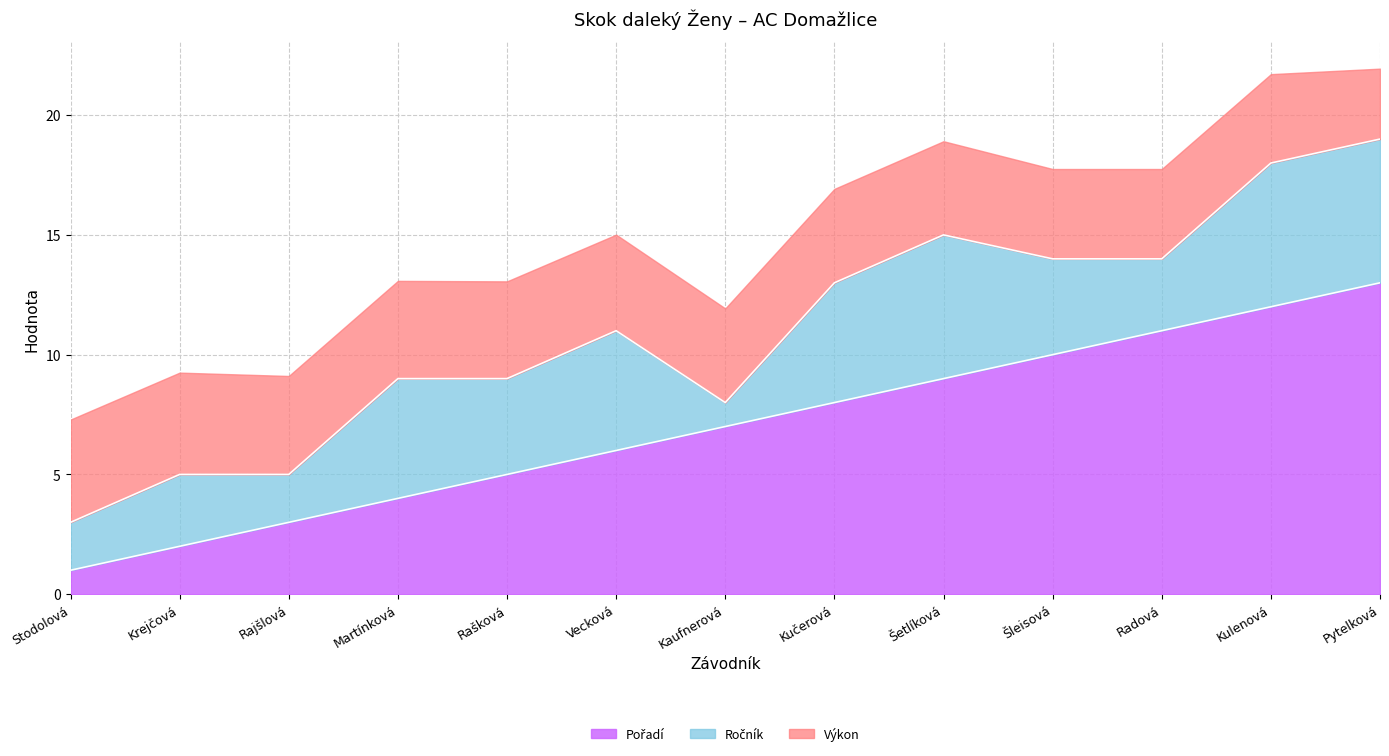

True or false: Ročník and Pořadí cross at least once.

True